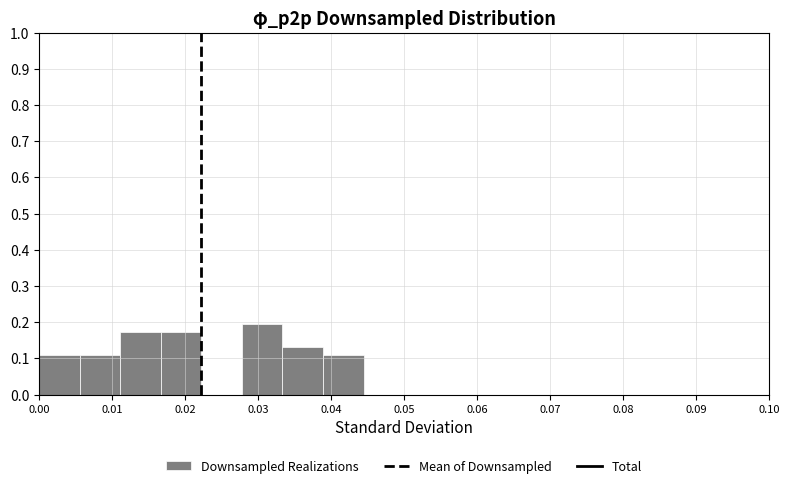

Which range on the x-axis has the tallest bar?

0.028 to 0.033